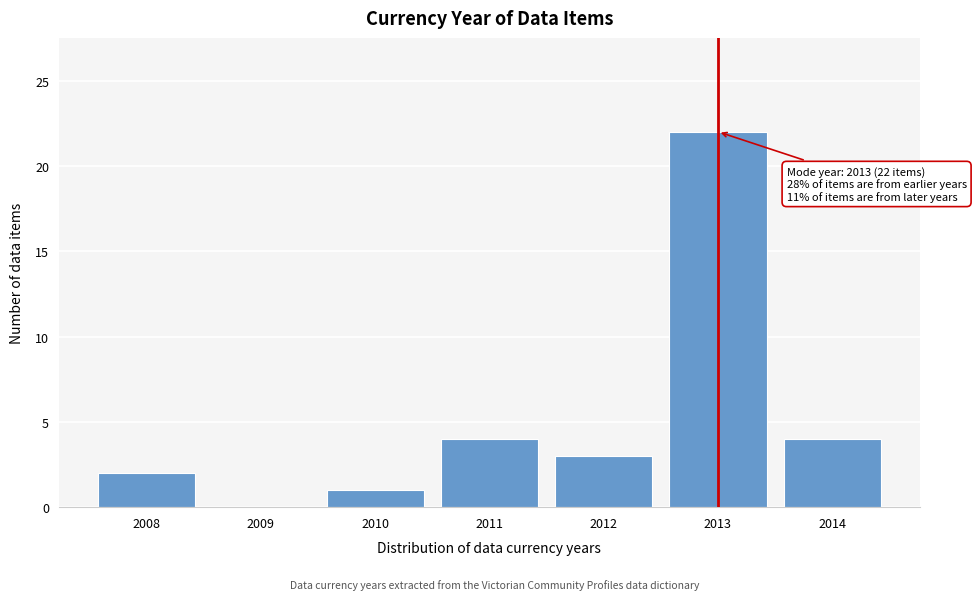

Reading left to right, transcribe all the data shown in this chart.

2008=2	2009=0	2010=1	2011=4	2012=3	2013=22	2014=4